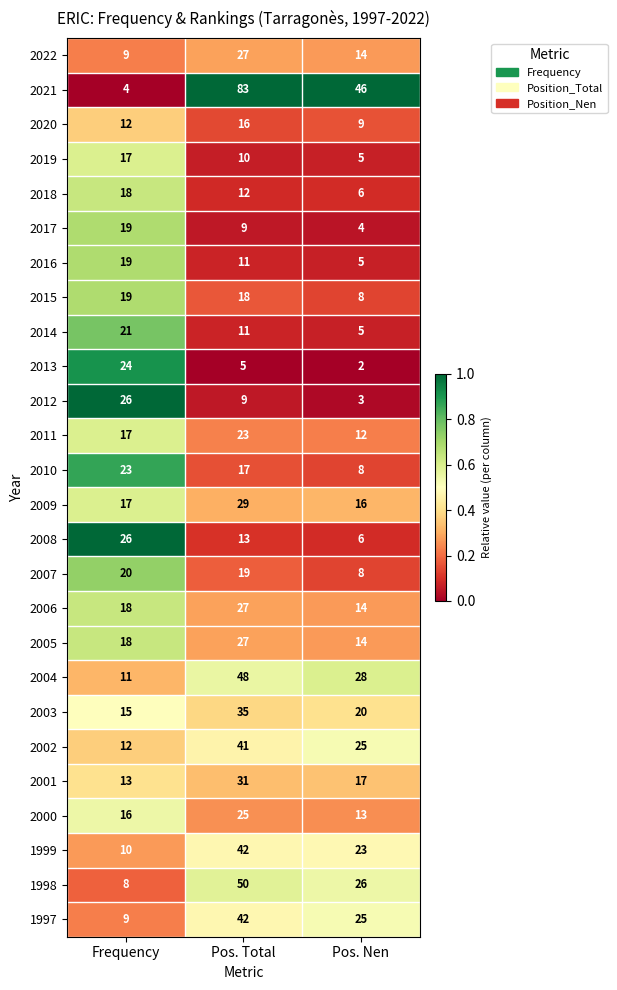

Where does the 2004 series first go above 28?

Pos. Total